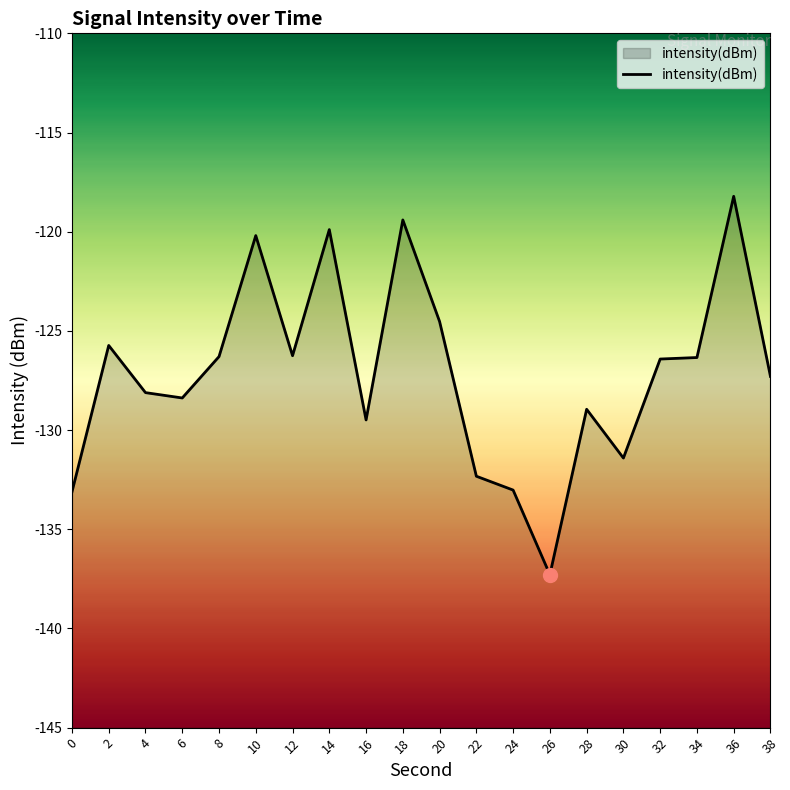

What is the difference between the maximum and minimum values?

19.1